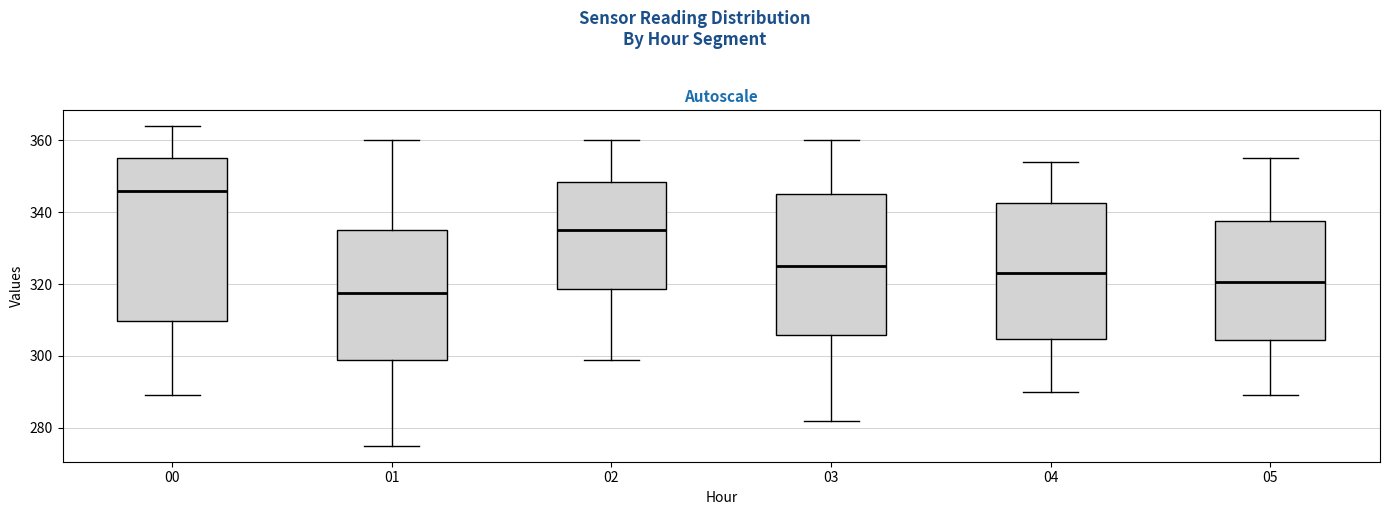

Which box is the tallest, from its lower edge to its upper edge?

00